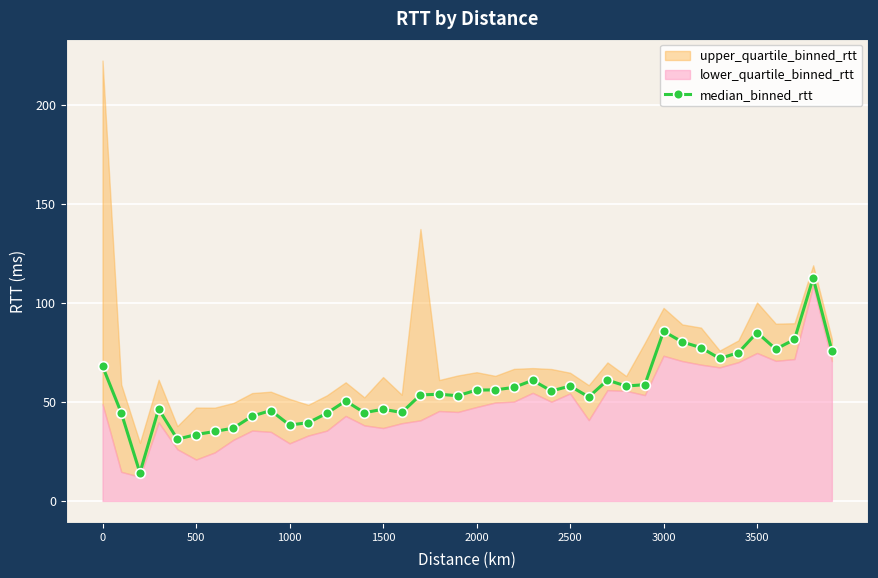

What is the difference between the second highest and minimum values?

71.5